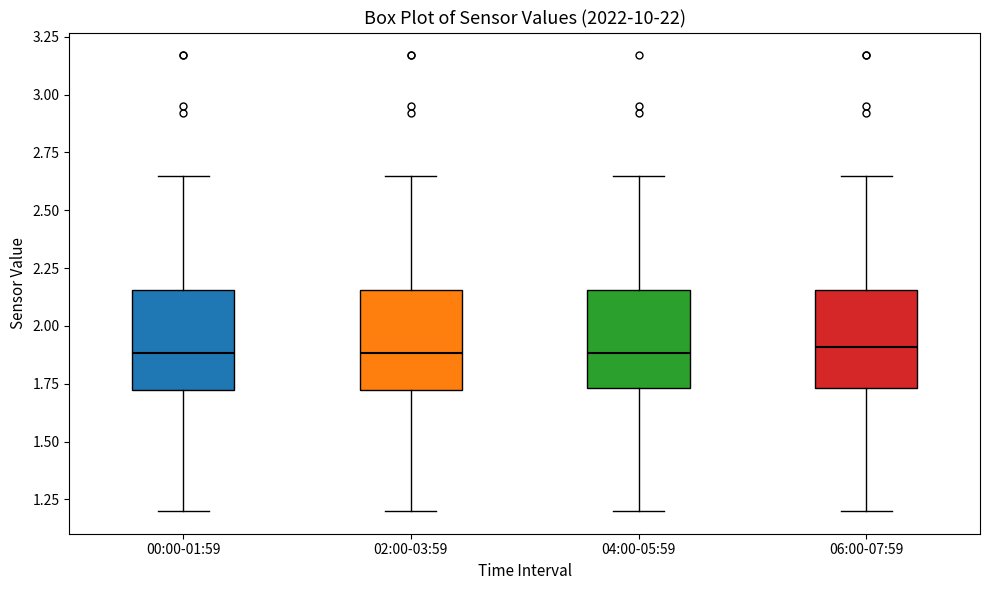

Reading left to right, transcribe this box plot: for each box, give where its median line is, the range the box spans, and where its two whiskers end, as read against the y-axis. The values are not printed on the chart, so give them approximately, as read against the axis.

00:00-01:59: median 1.90, box 1.70 to 2.15, whiskers 1.20 to 2.65
02:00-03:59: median 1.90, box 1.70 to 2.15, whiskers 1.20 to 2.65
04:00-05:59: median 1.90, box 1.75 to 2.15, whiskers 1.20 to 2.65
06:00-07:59: median 1.90, box 1.75 to 2.15, whiskers 1.20 to 2.65